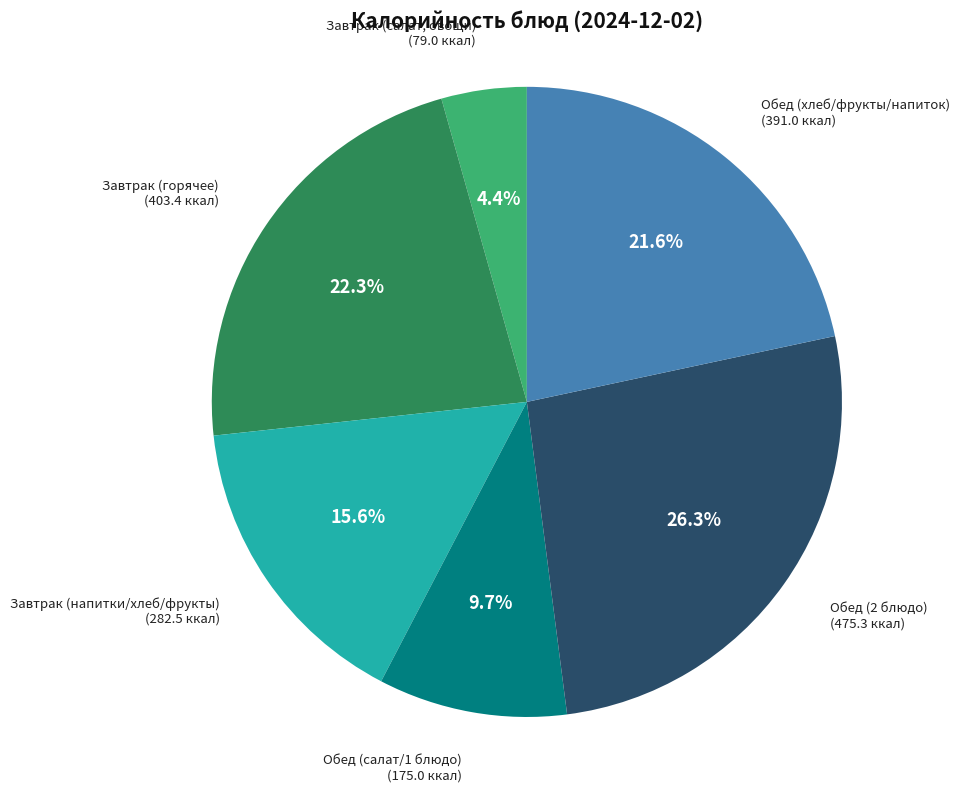

Count the number of slices in the pie.

6